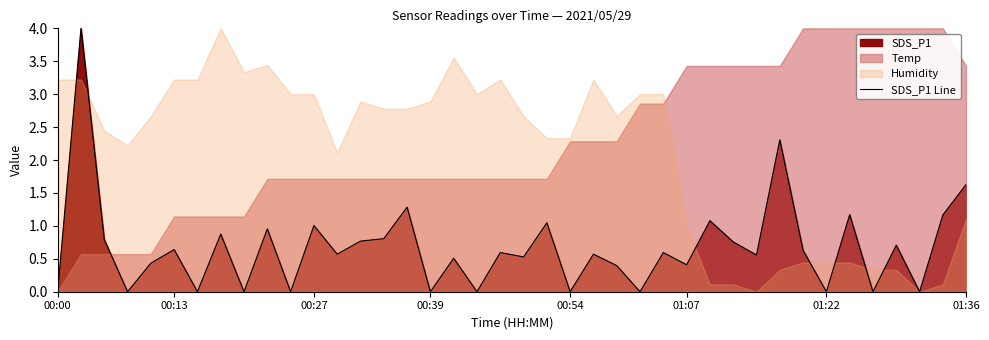

What is the value of the 24th point from the left?

0.6